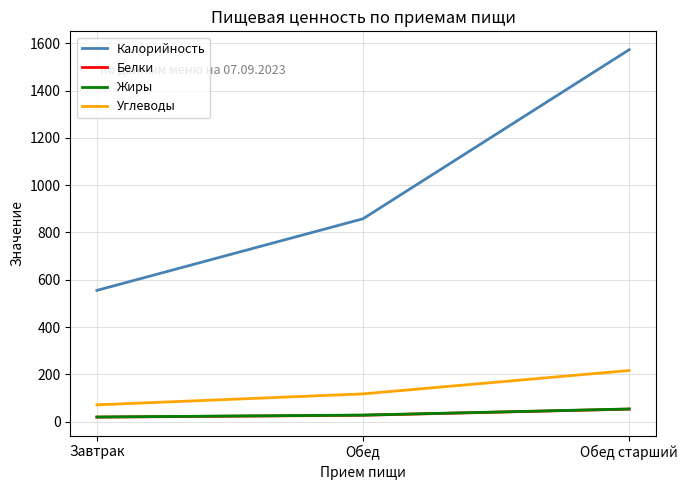

Does the chart have visible grid lines?

Yes